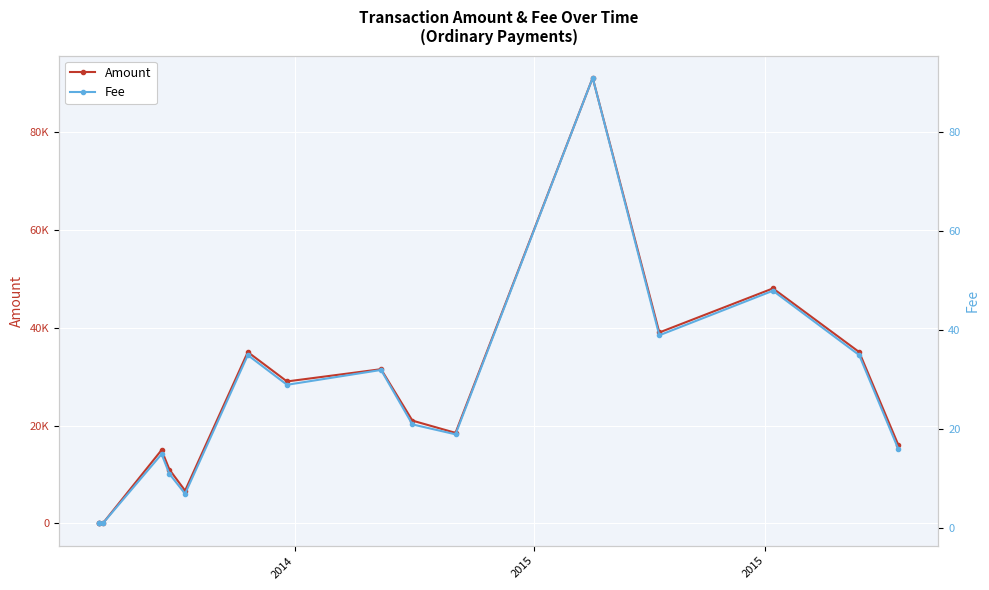

Where is Fee nearest to the value 46?

13